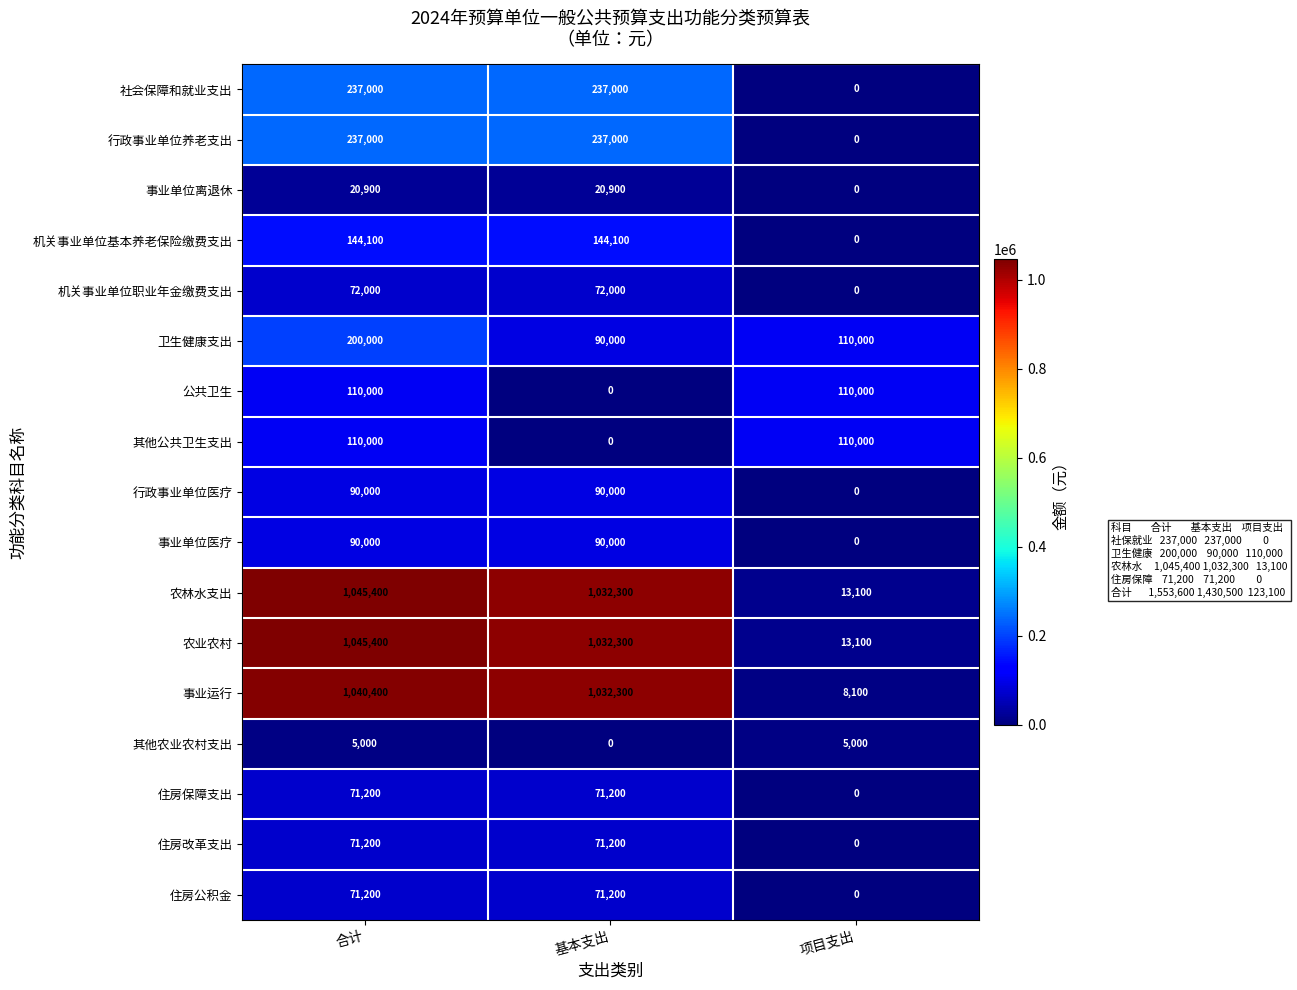

Is the value of 住房改革支出 at 合计 greater than the value of 行政事业单位医疗 at 项目支出?

Yes